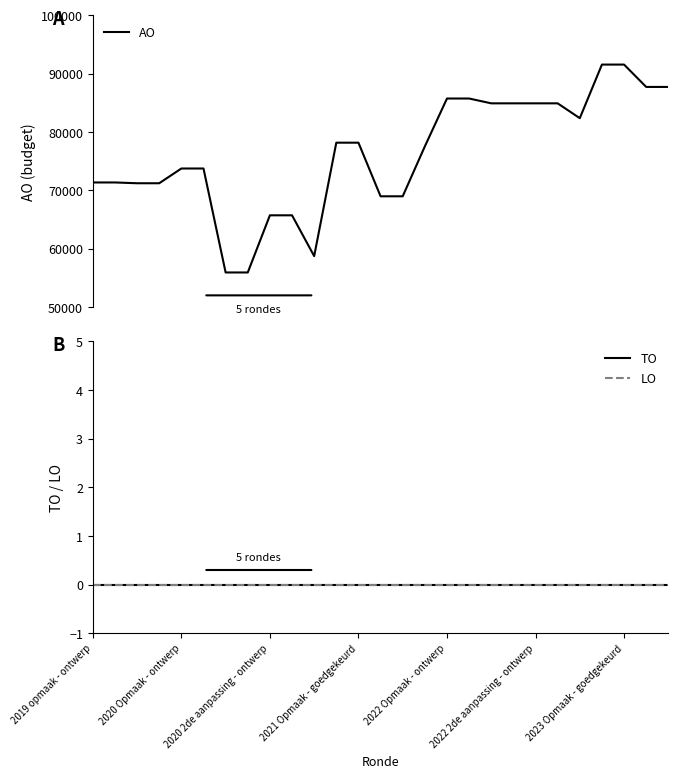

What is the highest value of the AO series?

91549